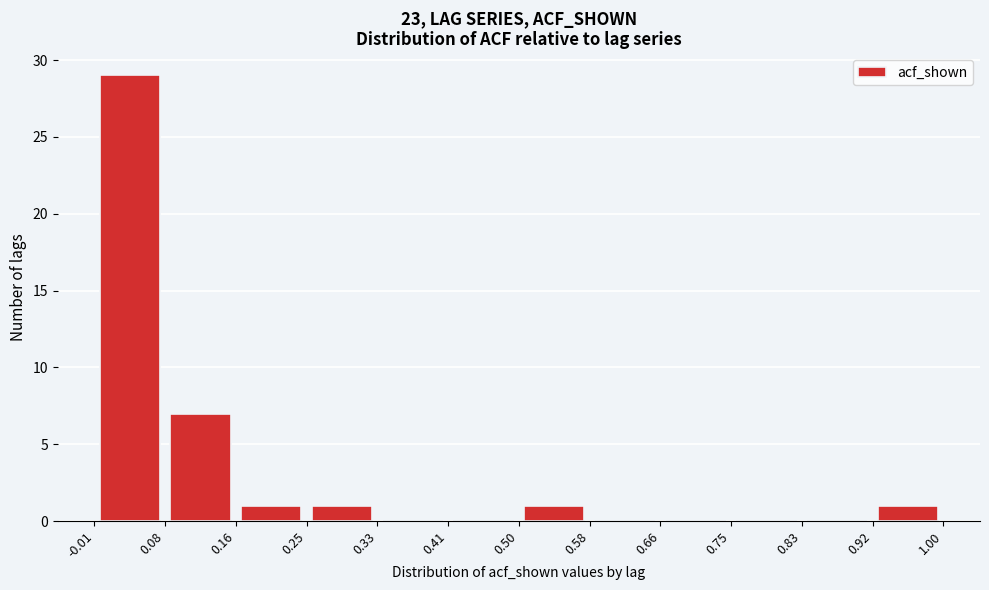

What is the height of the bar covering 0.92 to 1.00 on the x-axis? The values are not printed on the chart, so give them approximately, as read against the axis.

1